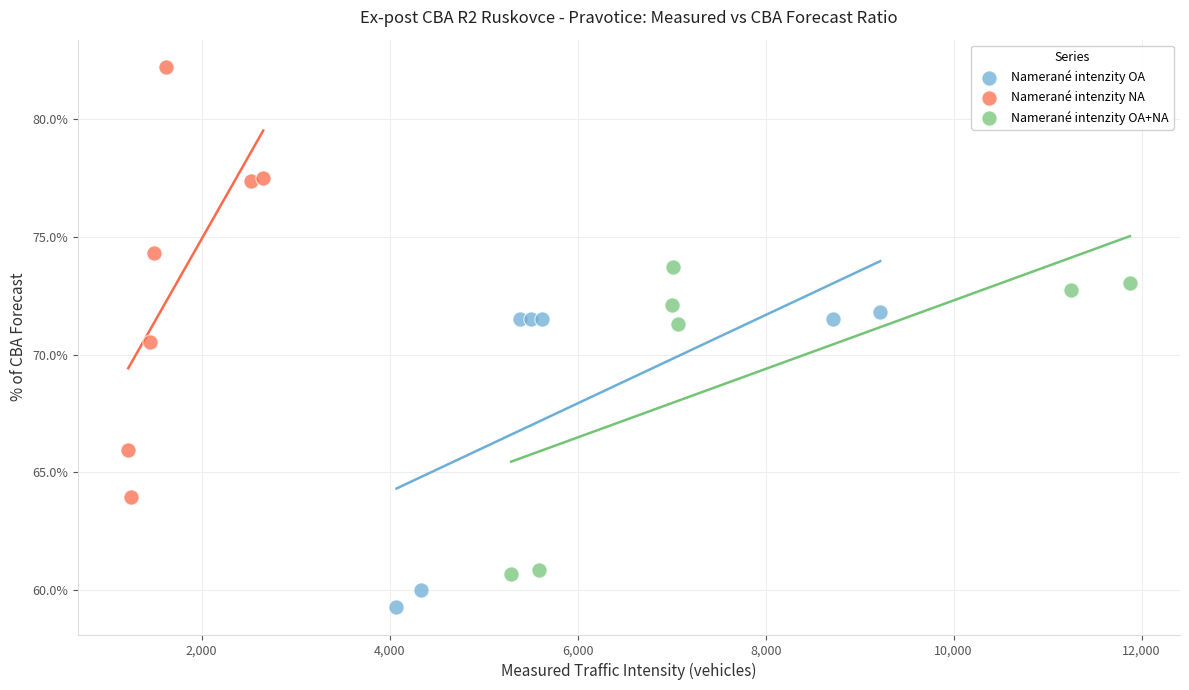

What are all the series names shown in the legend?

Namerané intenzity OA, Namerané intenzity NA, Namerané intenzity OA+NA